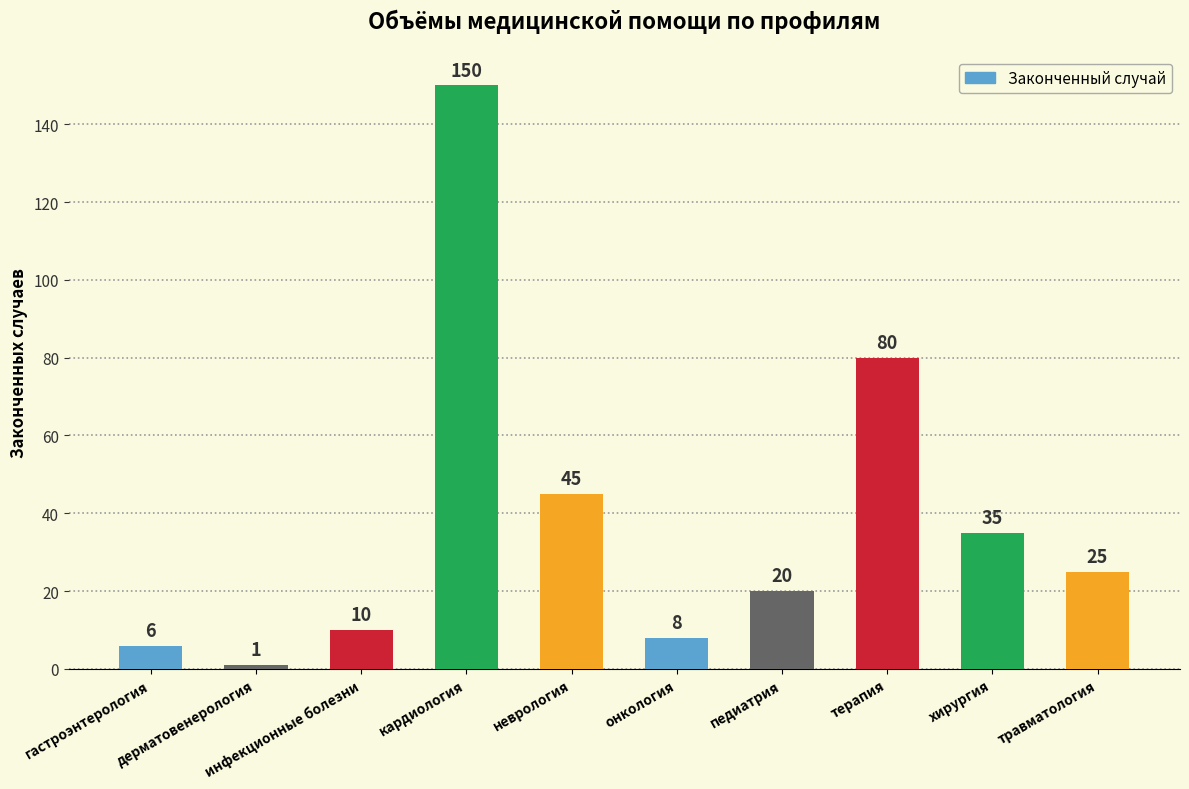

Reading left to right, transcribe all the data shown in this chart.

6	1	10	150	45	8	20	80	35	25